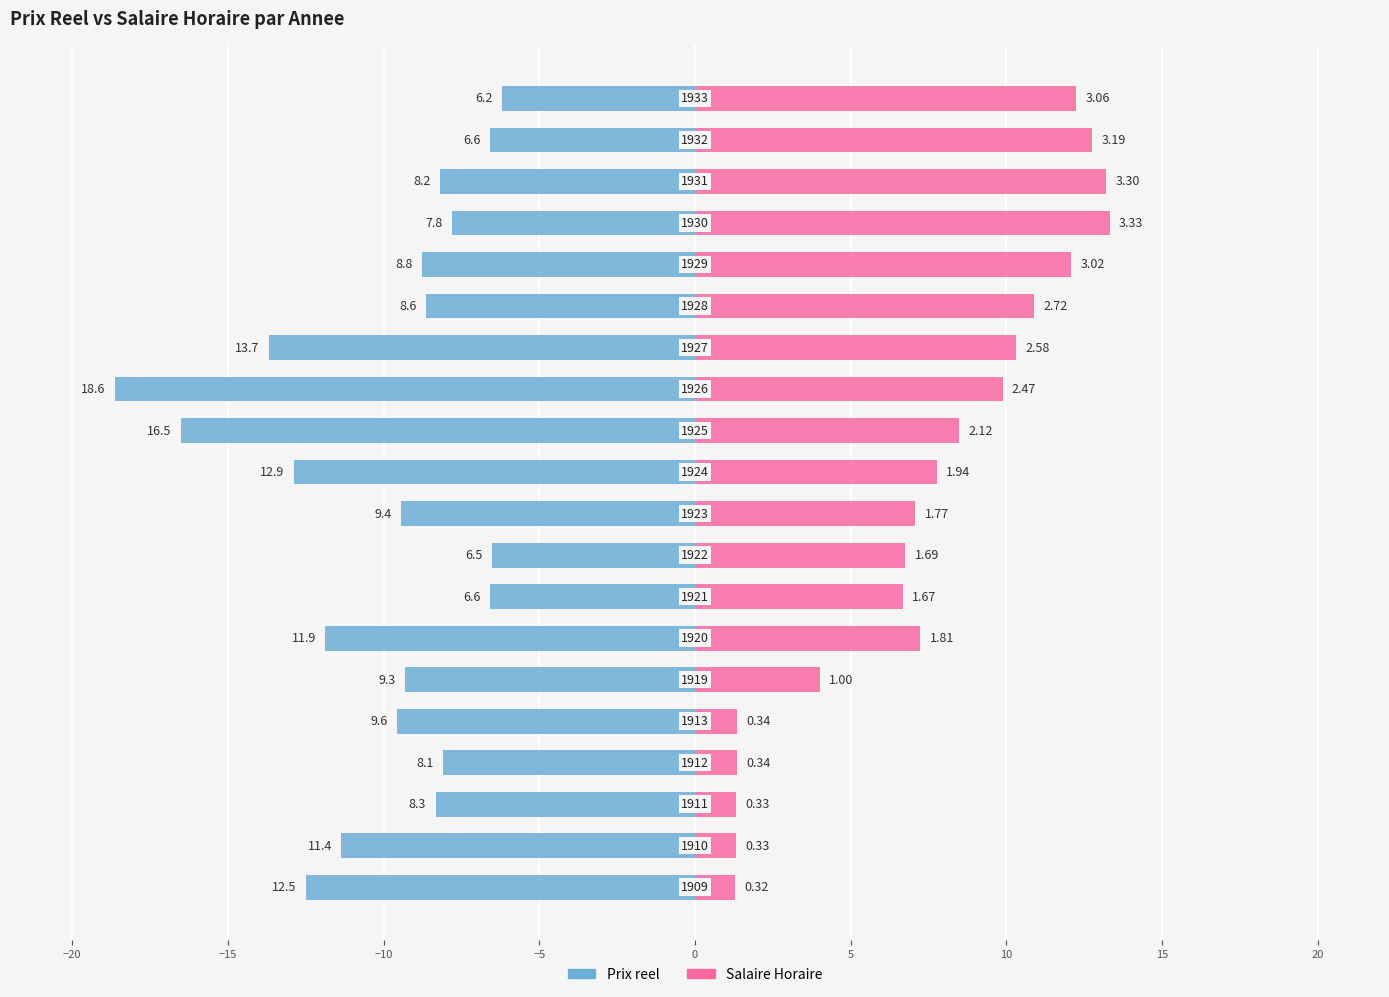

Between 15 and 13, which series saw the biggest shift?

Prix reel